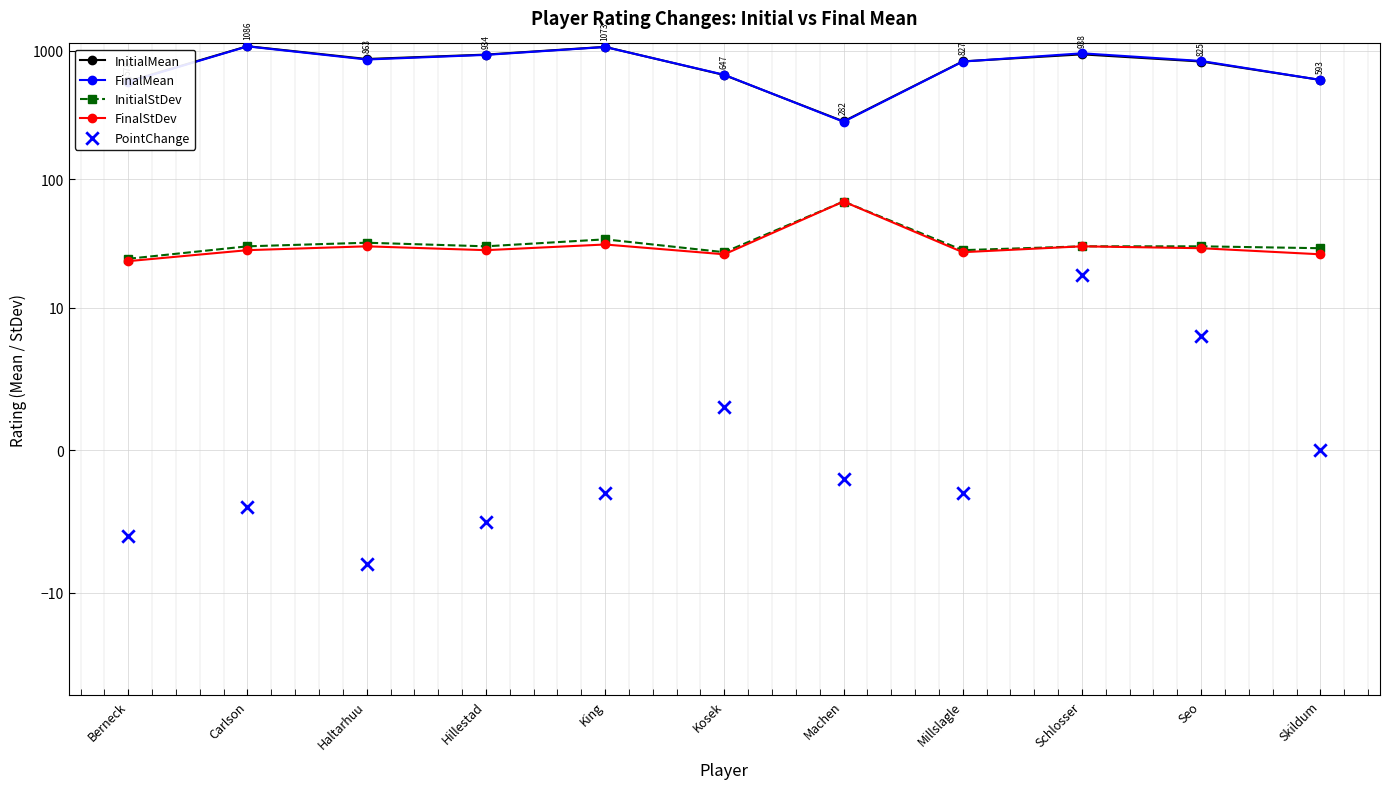

Is the value of FinalStDev at Machen greater than the value of InitialMean at Millslagle?

No